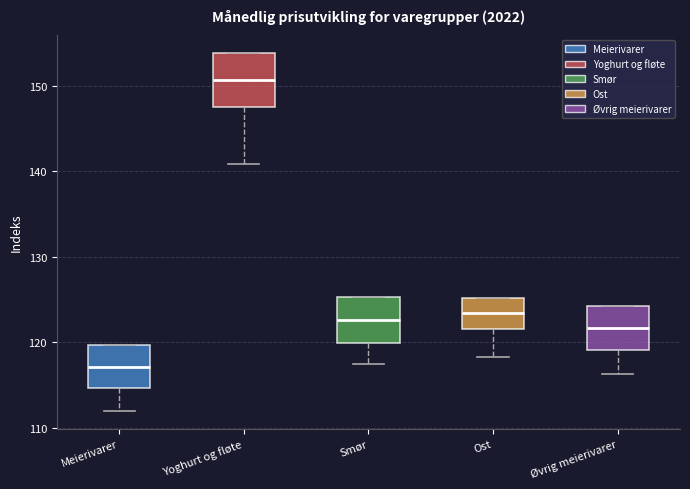

Where is the lower edge of the box for Ost on the y-axis? The values are not printed on the chart, so give them approximately, as read against the axis.

122